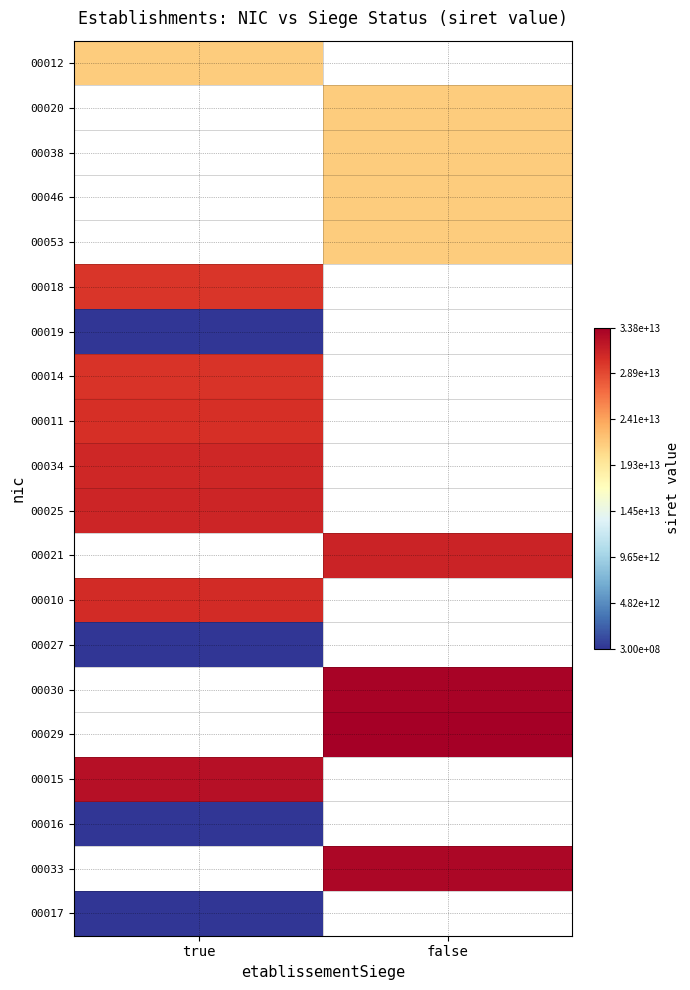

At which label does 00027 reach its minimum?

true